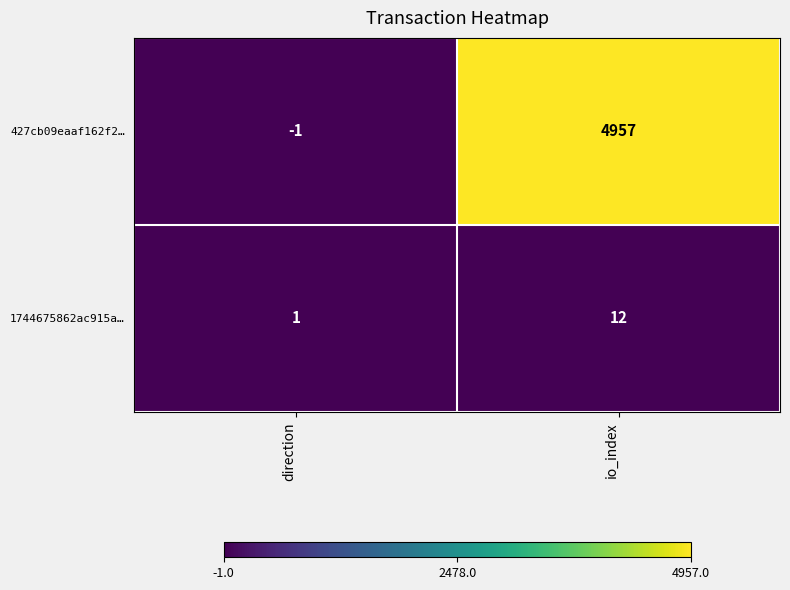

Which series has the largest total across all categories?

427cb09eaaf162f2…